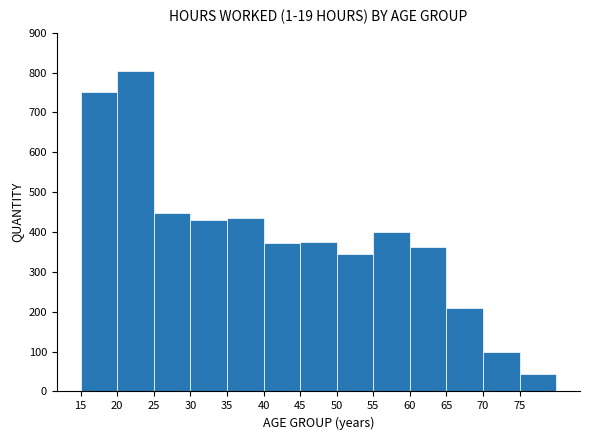

Reading left to right, transcribe this chart: for each bar, give the range it covers on the x-axis and its height. The values are not printed on the chart, so give them approximately, as read against the axis.

15 to 20: 750
20 to 25: 810
25 to 30: 450
30 to 35: 430
35 to 40: 440
40 to 45: 370
45 to 50: 380
50 to 55: 350
55 to 60: 400
60 to 65: 360
65 to 70: 210
70 to 75: 100
75 to 80: 50